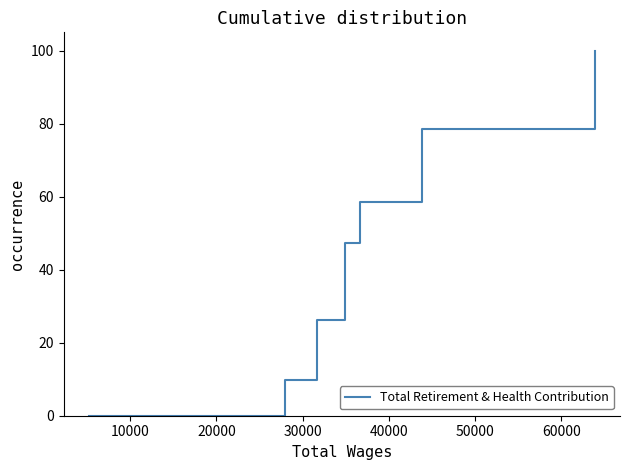

What is the difference between the maximum and second lowest values?

90.3